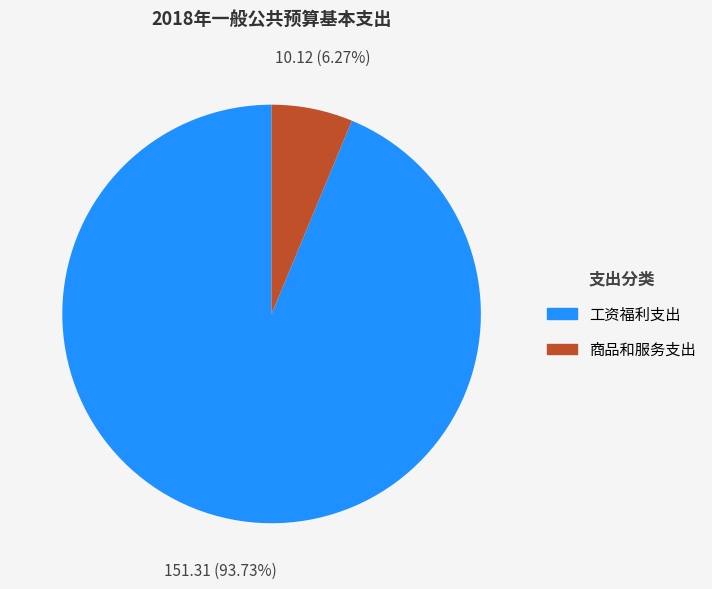

Does 商品和服务支出 represent more than half of the total?

No